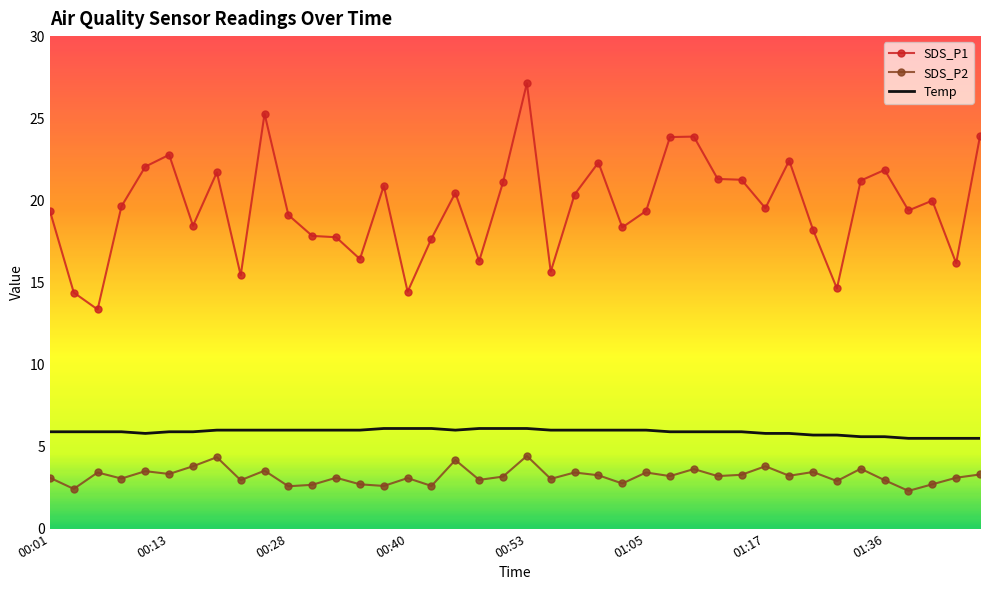

List the series in order of their peak value, lowest first.

SDS_P2, Temp, SDS_P1